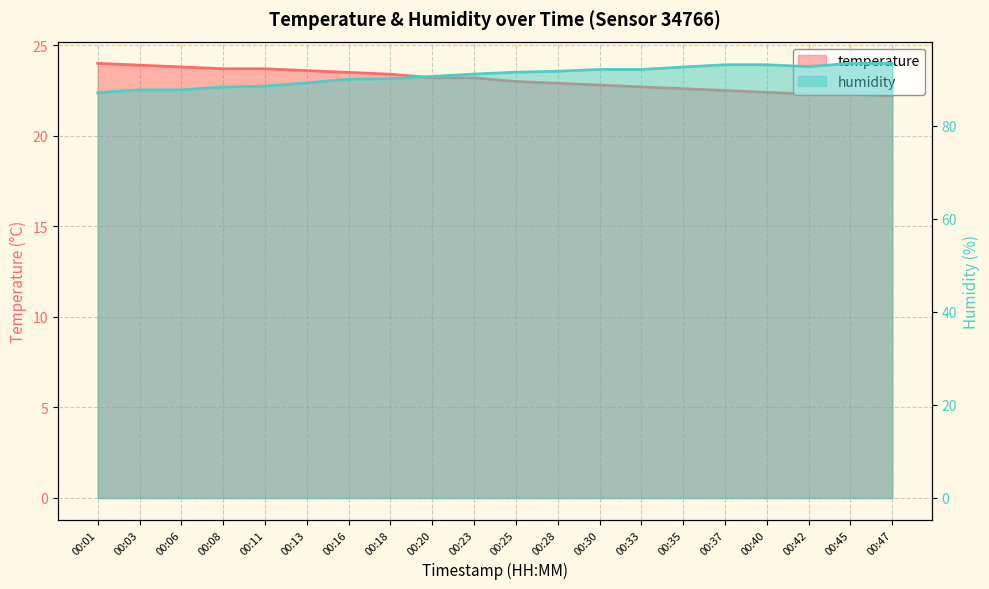

What are all the series names shown in the legend?

temperature, humidity